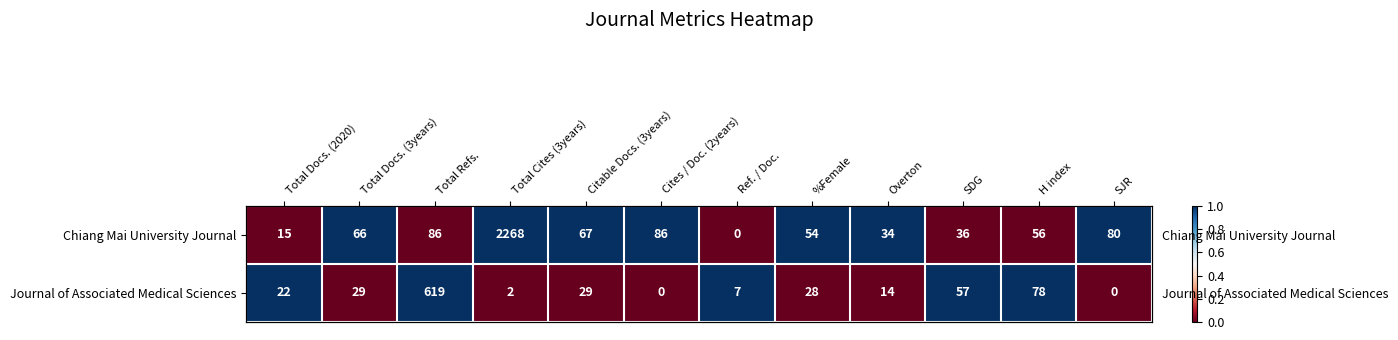

Which category has the lowest value across all series?

Total Docs. (2020)